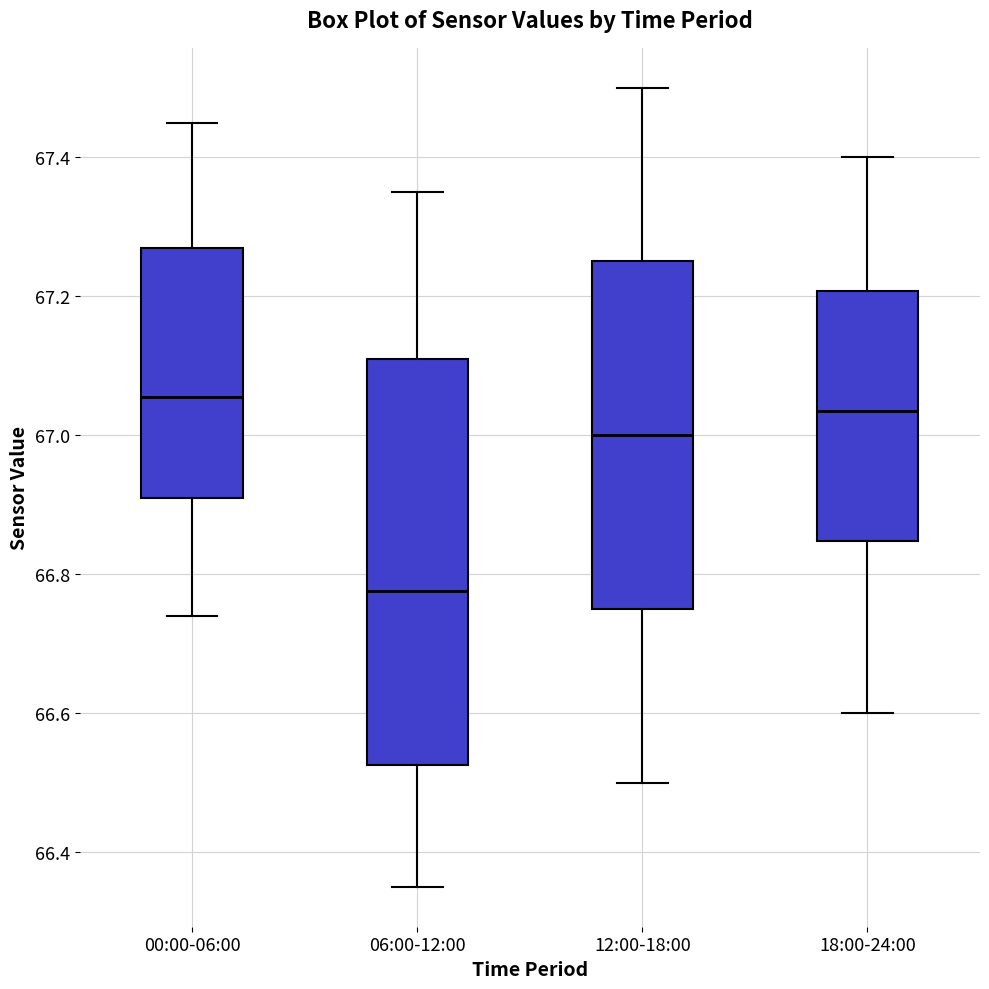

Reading left to right, transcribe this box plot: for each box, give where its median line is, the range the box spans, and where its two whiskers end, as read against the y-axis. The values are not printed on the chart, so give them approximately, as read against the axis.

00:00-06:00: median 67.06, box 66.92 to 67.28, whiskers 66.74 to 67.46
06:00-12:00: median 66.78, box 66.52 to 67.12, whiskers 66.36 to 67.36
12:00-18:00: median 67.00, box 66.76 to 67.26, whiskers 66.50 to 67.50
18:00-24:00: median 67.04, box 66.84 to 67.20, whiskers 66.60 to 67.40